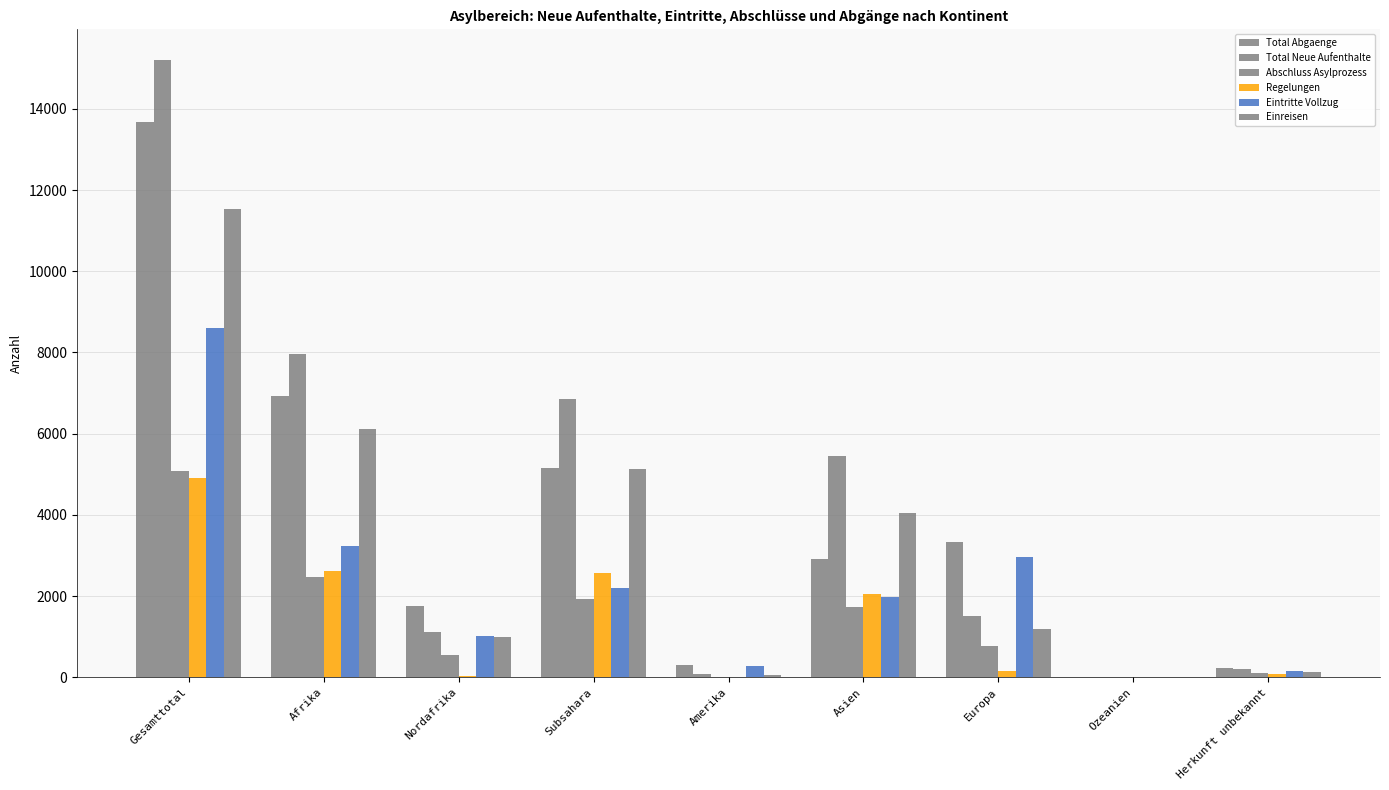

At how many categories does at least one series exceed 8476?

1